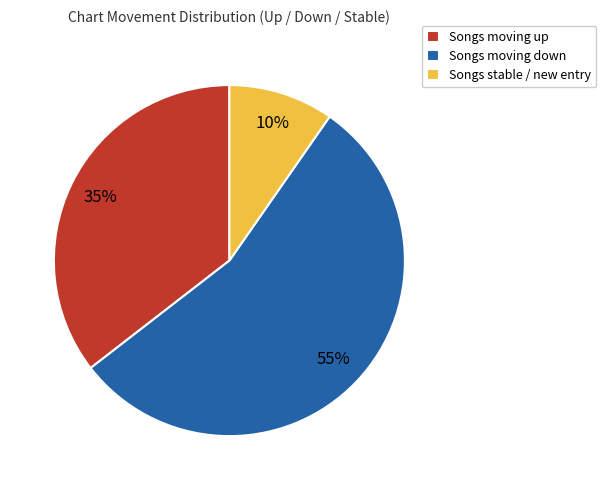

How many slices are in this pie chart?

3